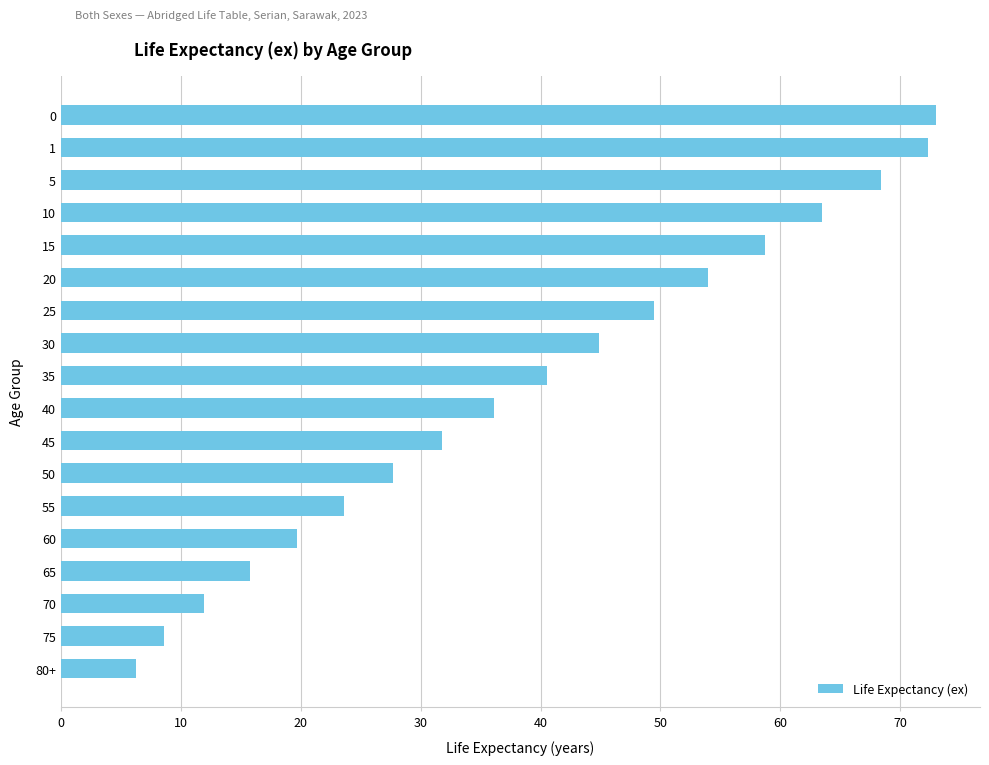

Rank the categories by value from lowest to highest.

80+, 75, 70, 65, 60, 55, 50, 45, 40, 35, 30, 25, 20, 15, 10, 5, 1, 0